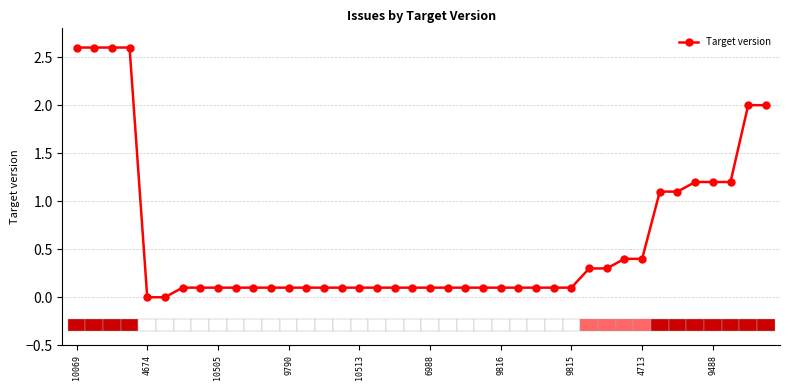

How many distinct data groups are displayed?

1